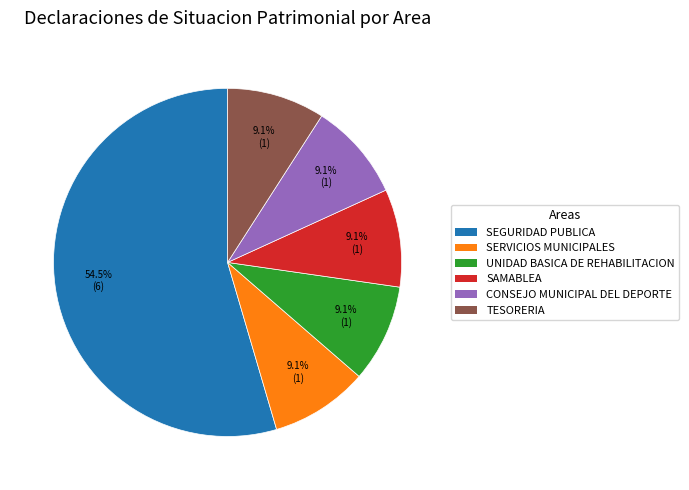

The UNIDAD BASICA DE REHABILITACION slice represents 9% of the pie. True or false?

True